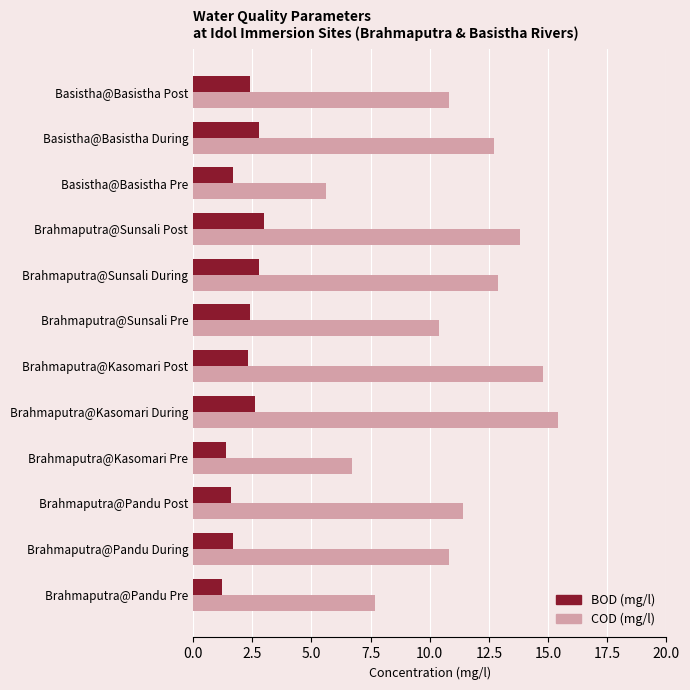

Which series has the largest range (max minus min)?

COD (mg/l)